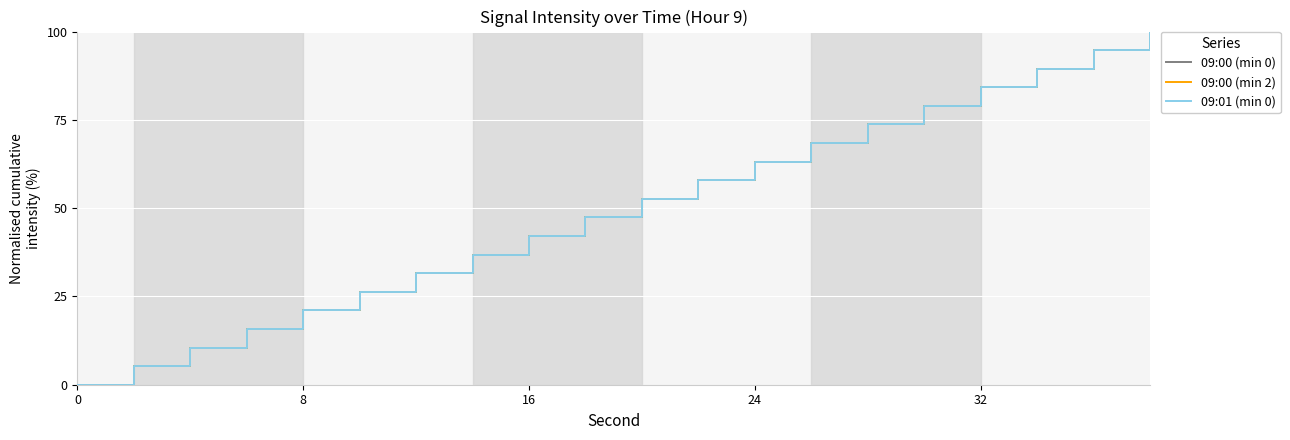

Does the chart have visible grid lines?

Yes